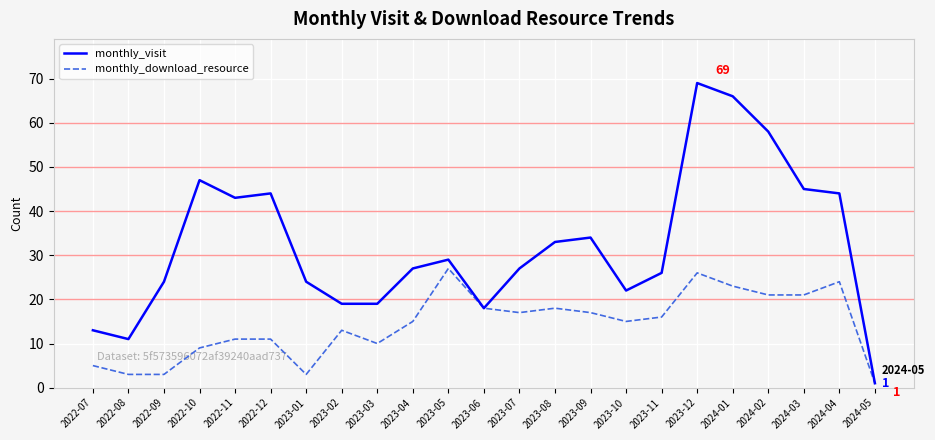

What position from the left is 2023-03?

9